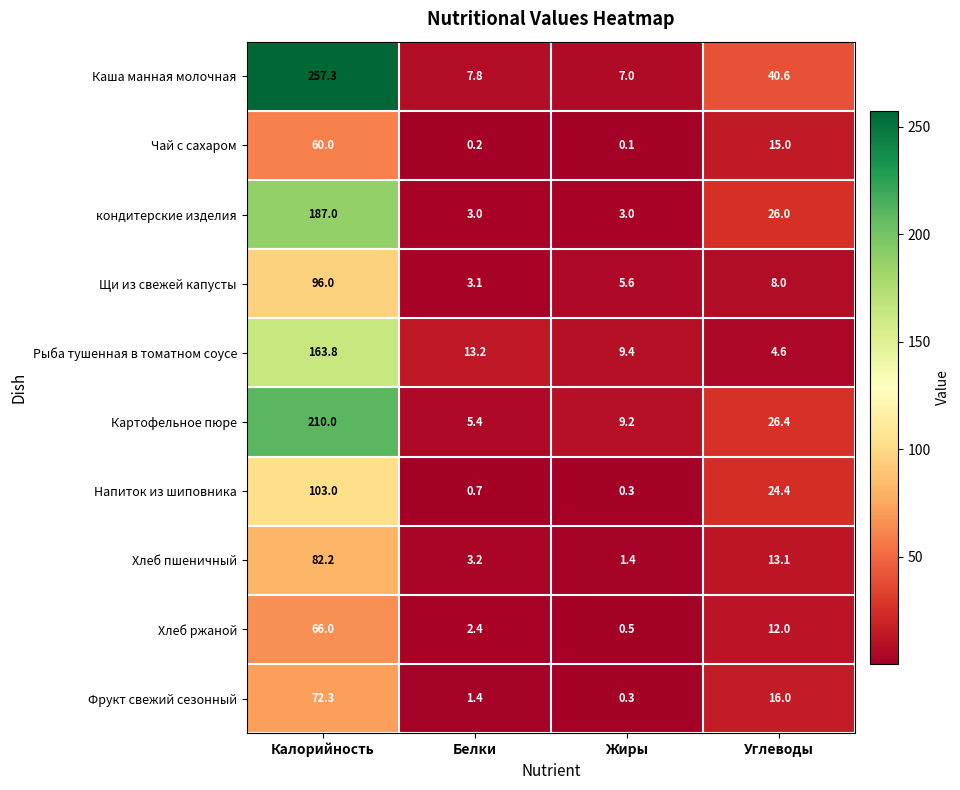

Rank the series by their maximum value, from highest to lowest.

Каша манная молочная, Картофельное пюре, кондитерские изделия, Рыба тушенная в томатном соусе, Напиток из шиповника, Щи из свежей капусты, Хлеб пшеничный, Фрукт свежий сезонный, Хлеб ржаной, Чай с сахаром